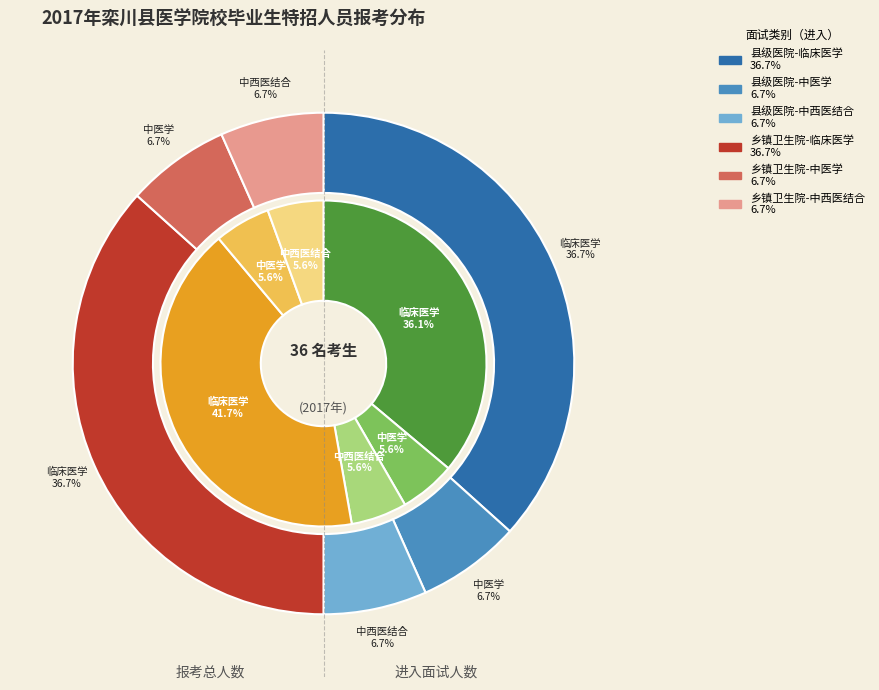

Is there a majority slice in this chart?

No